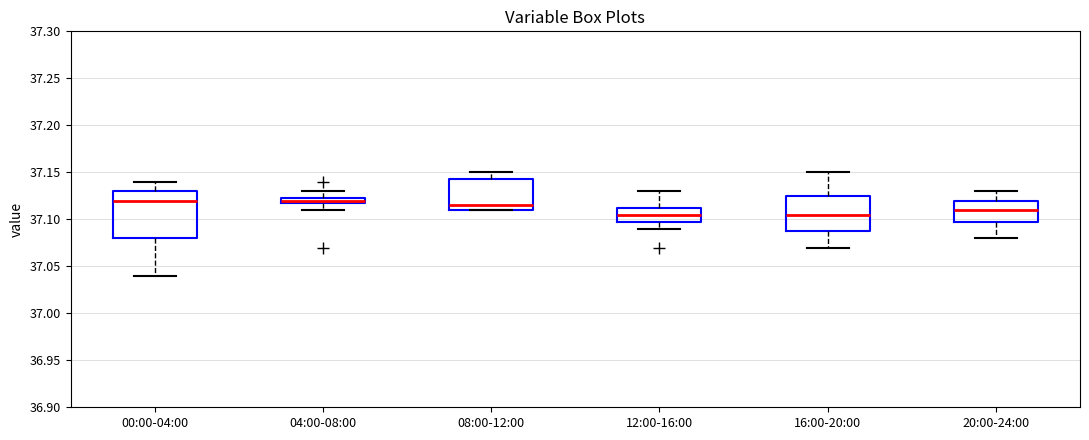

Which box is the tallest, from its lower edge to its upper edge?

00:00-04:00